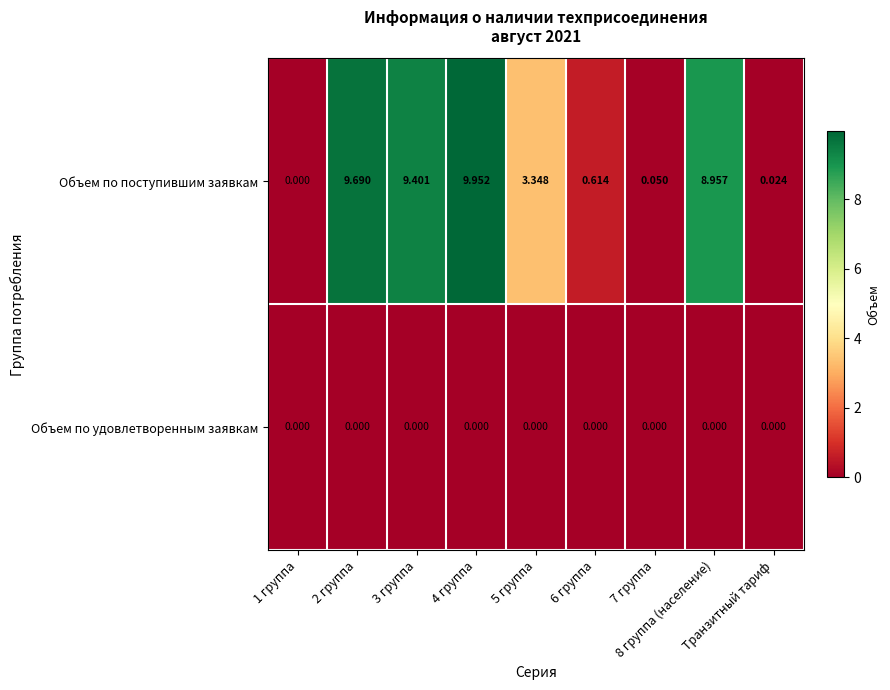

Which series has the largest range (max minus min)?

Объем по поступившим заявкам